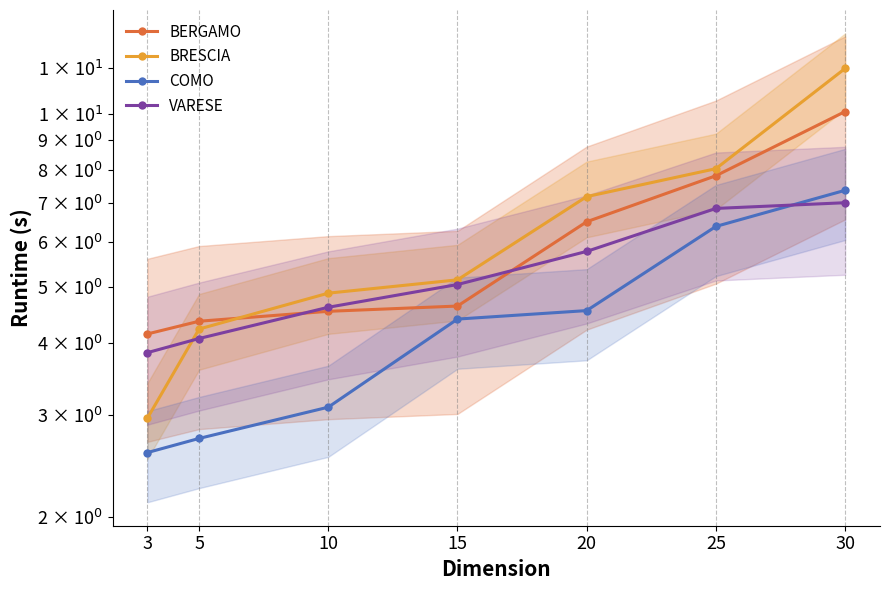

The BRESCIA series shows 3.5 at 15. True or false?

False